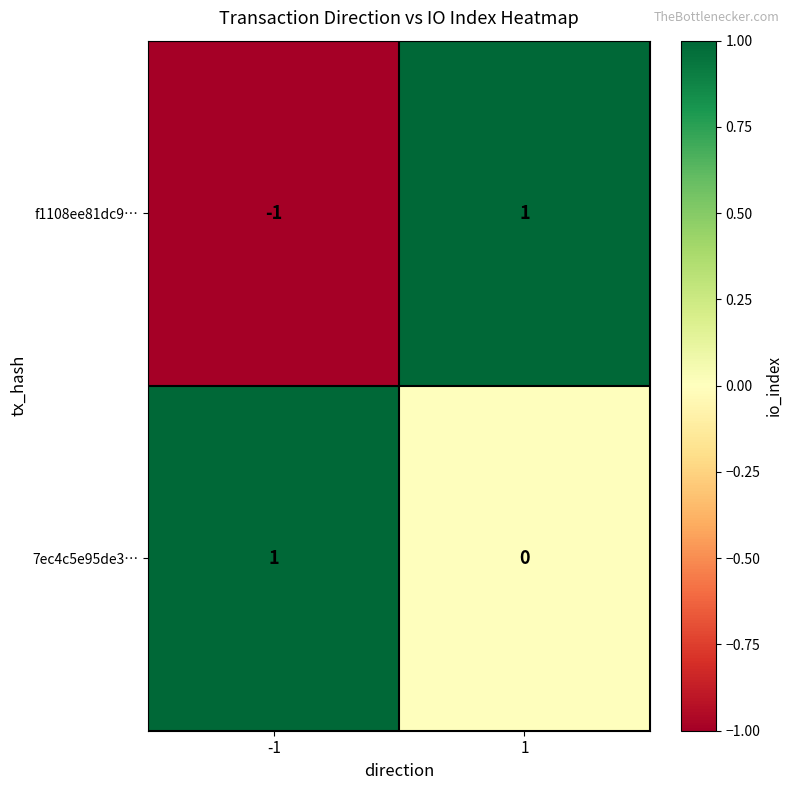

What is the spread (max minus min) of values at 1?

1